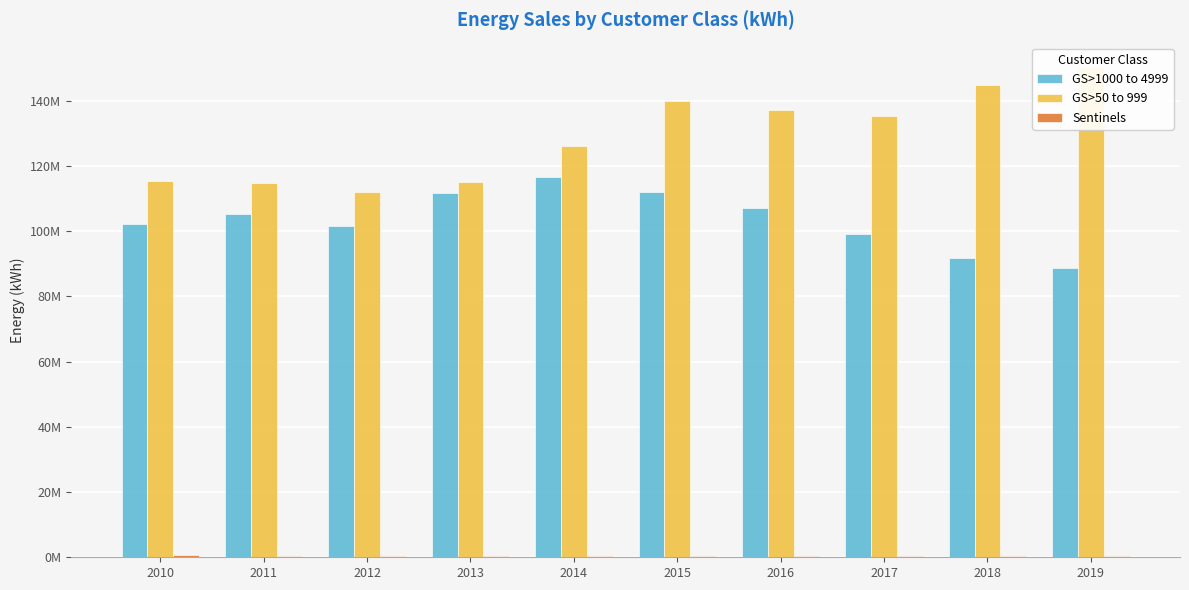

What is the difference between the GS>1000 to 4999 values at 2010 and 2012?

533459.7